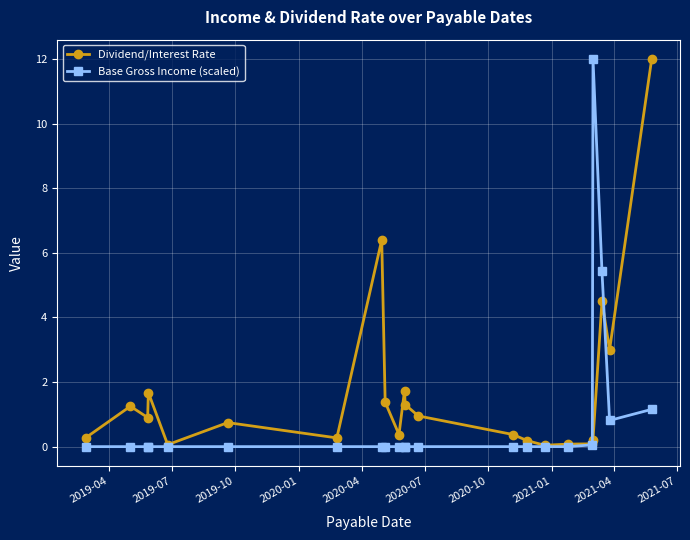

What is the highest value of the Base Gross Income (scaled) series?

12.0